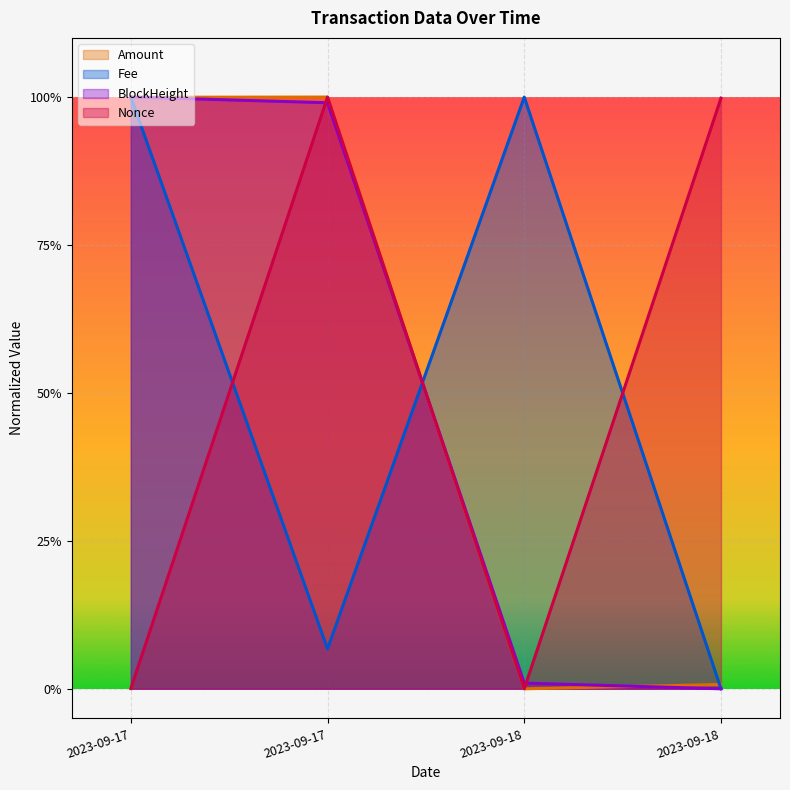

What are all the series names shown in the legend?

Amount, Fee, BlockHeight, Nonce